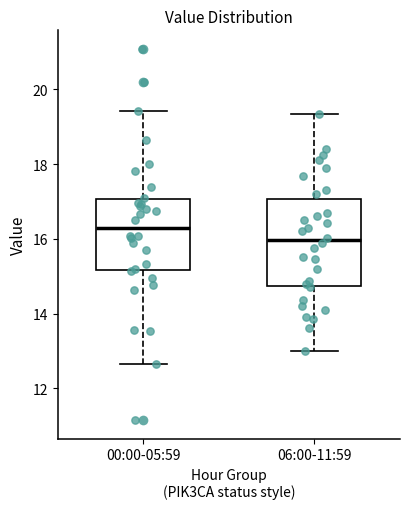

Reading left to right, transcribe this box plot: for each box, give where its median line is, the range the box spans, and where its two whiskers end, as read against the y-axis. The values are not printed on the chart, so give them approximately, as read against the axis.

00:00-05:59: median 16.2, box 15.2 to 17.0, whiskers 12.6 to 19.4
06:00-11:59: median 16.0, box 14.8 to 17.0, whiskers 13.0 to 19.4